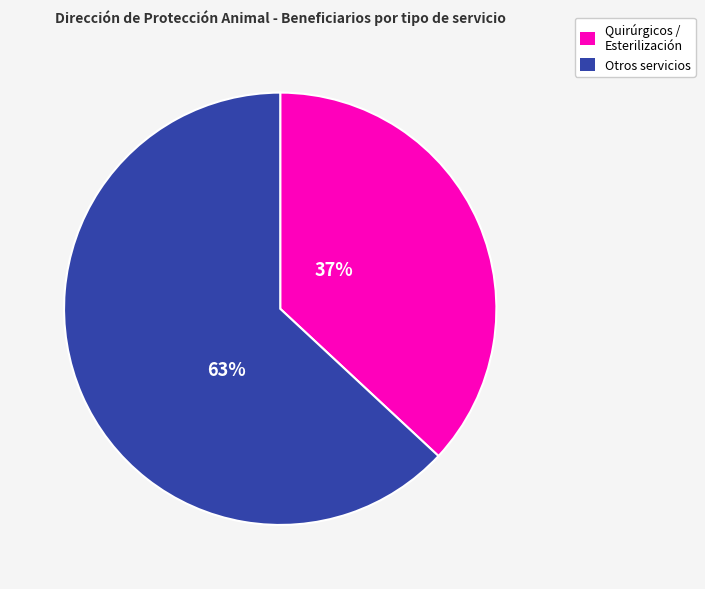

Does any single category account for the majority?

Yes